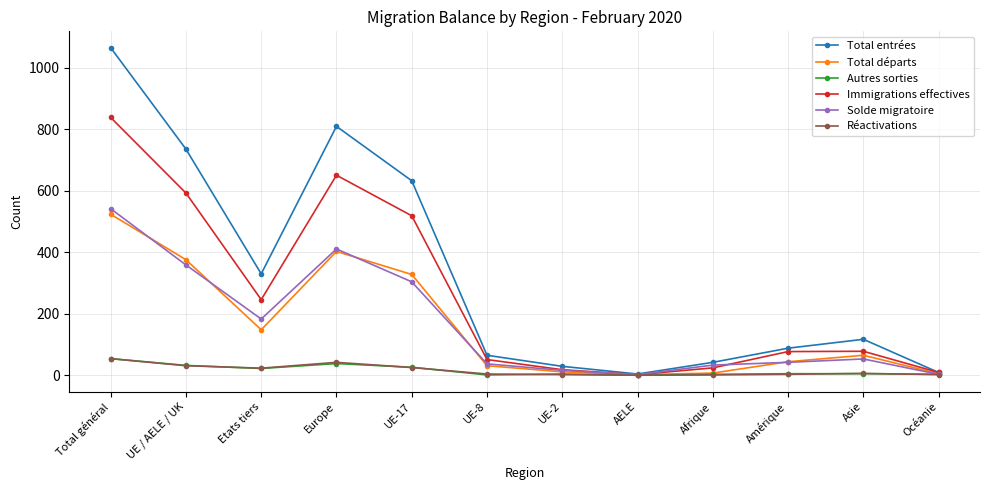

How many data points does each series have?

12